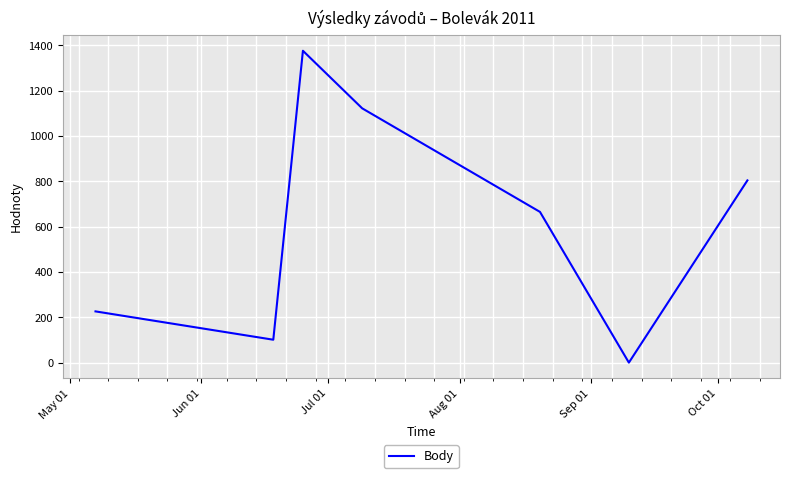

What is the greatest value displayed?

1376